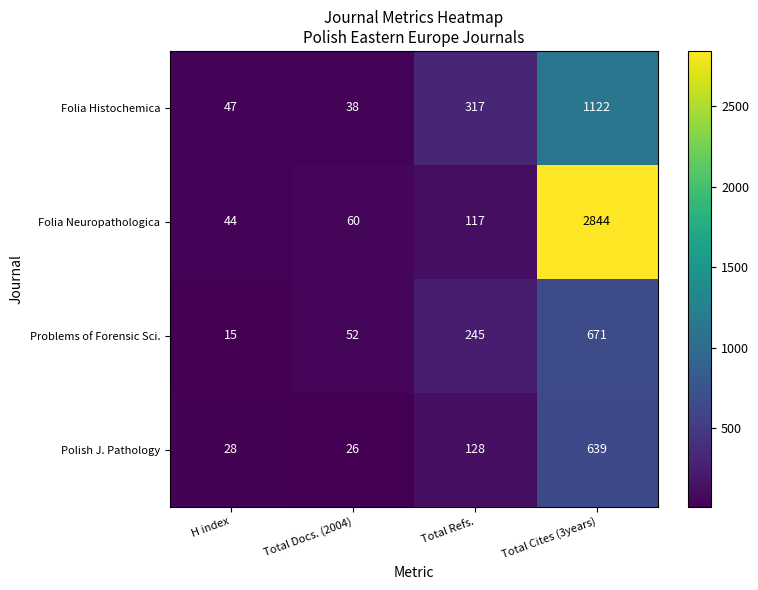

What is the difference between the highest and lowest values at Total Refs.?

200